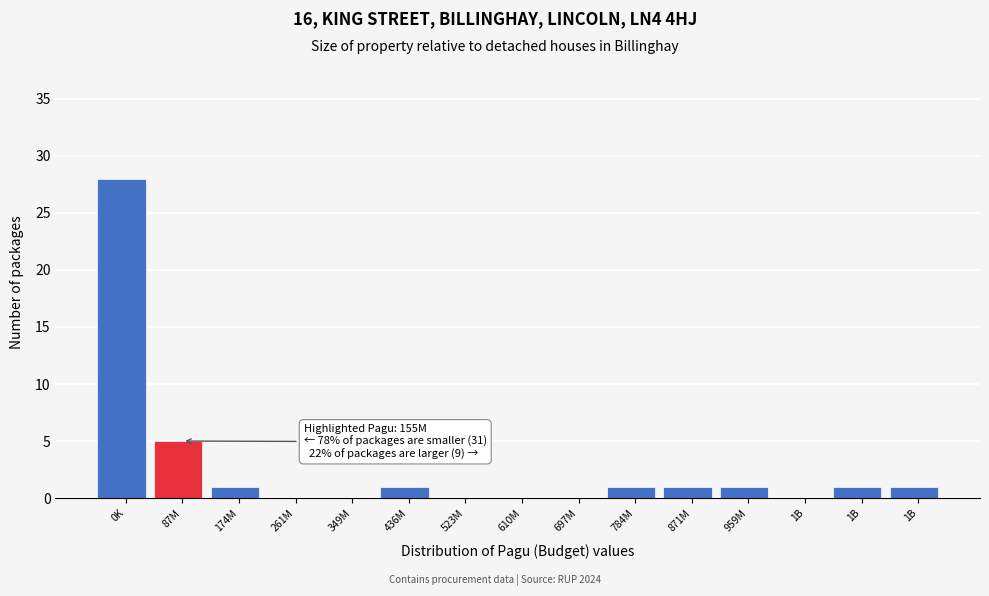

How many data points does each series have?

15